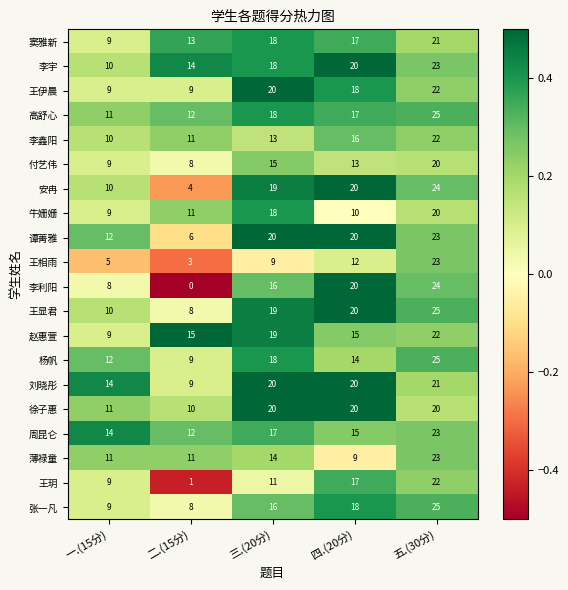

List the labels in order of 高舒心 value, smallest first.

一.(15分), 二.(15分), 四.(20分), 三.(20分), 五.(30分)